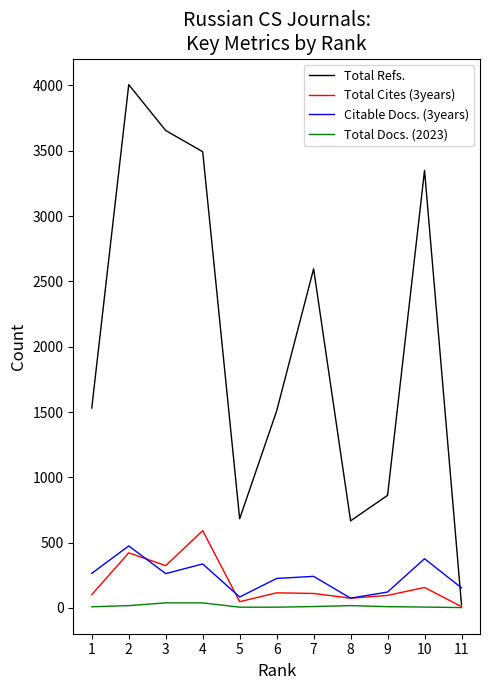

Which series has the largest total across all categories?

Total Refs.